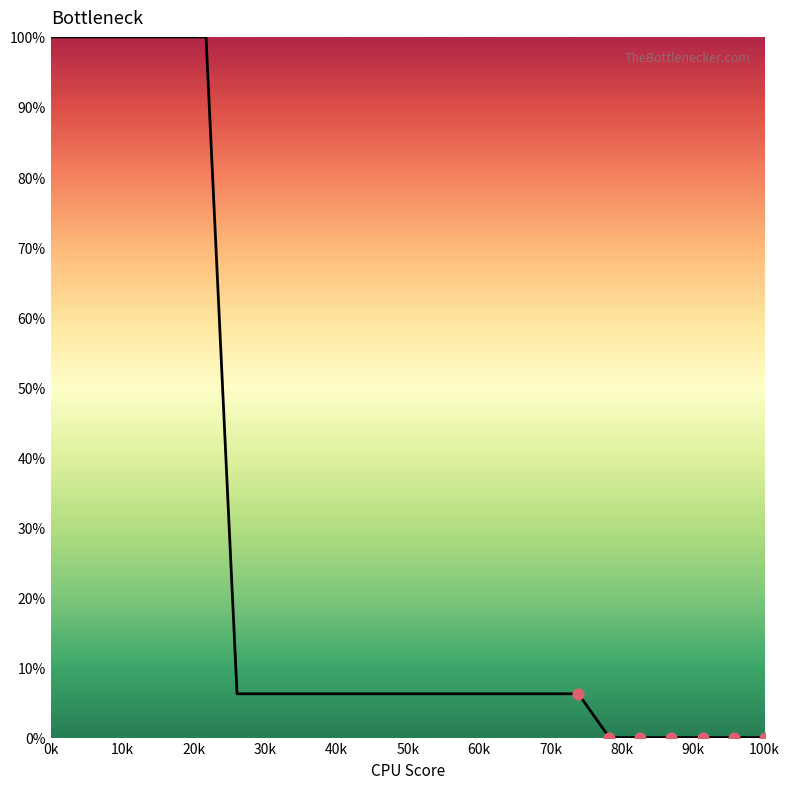

What is the greatest value displayed?

100.0